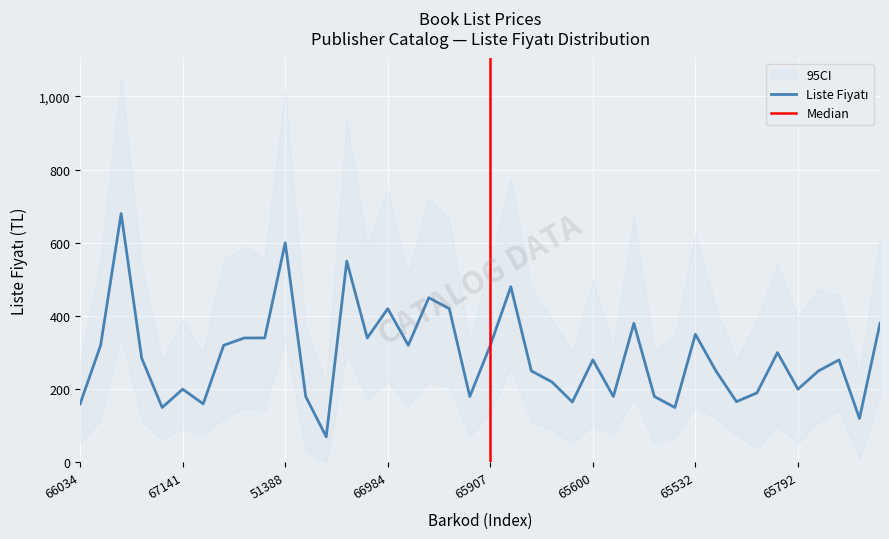

Where is the data nearest to the value 375?

9786253965723